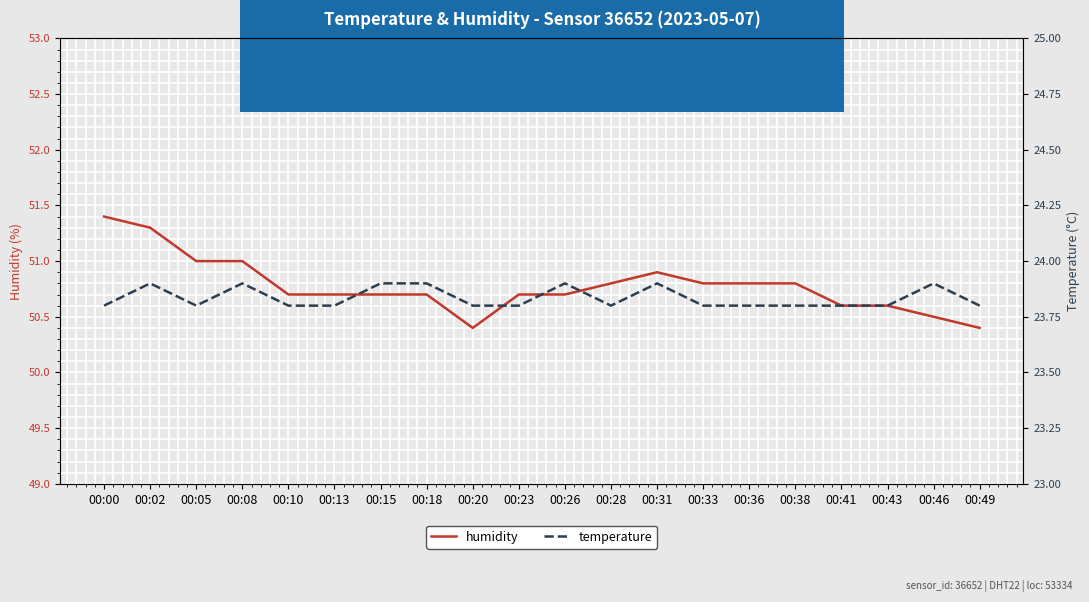

Which category has the highest value in the humidity series?

00:00